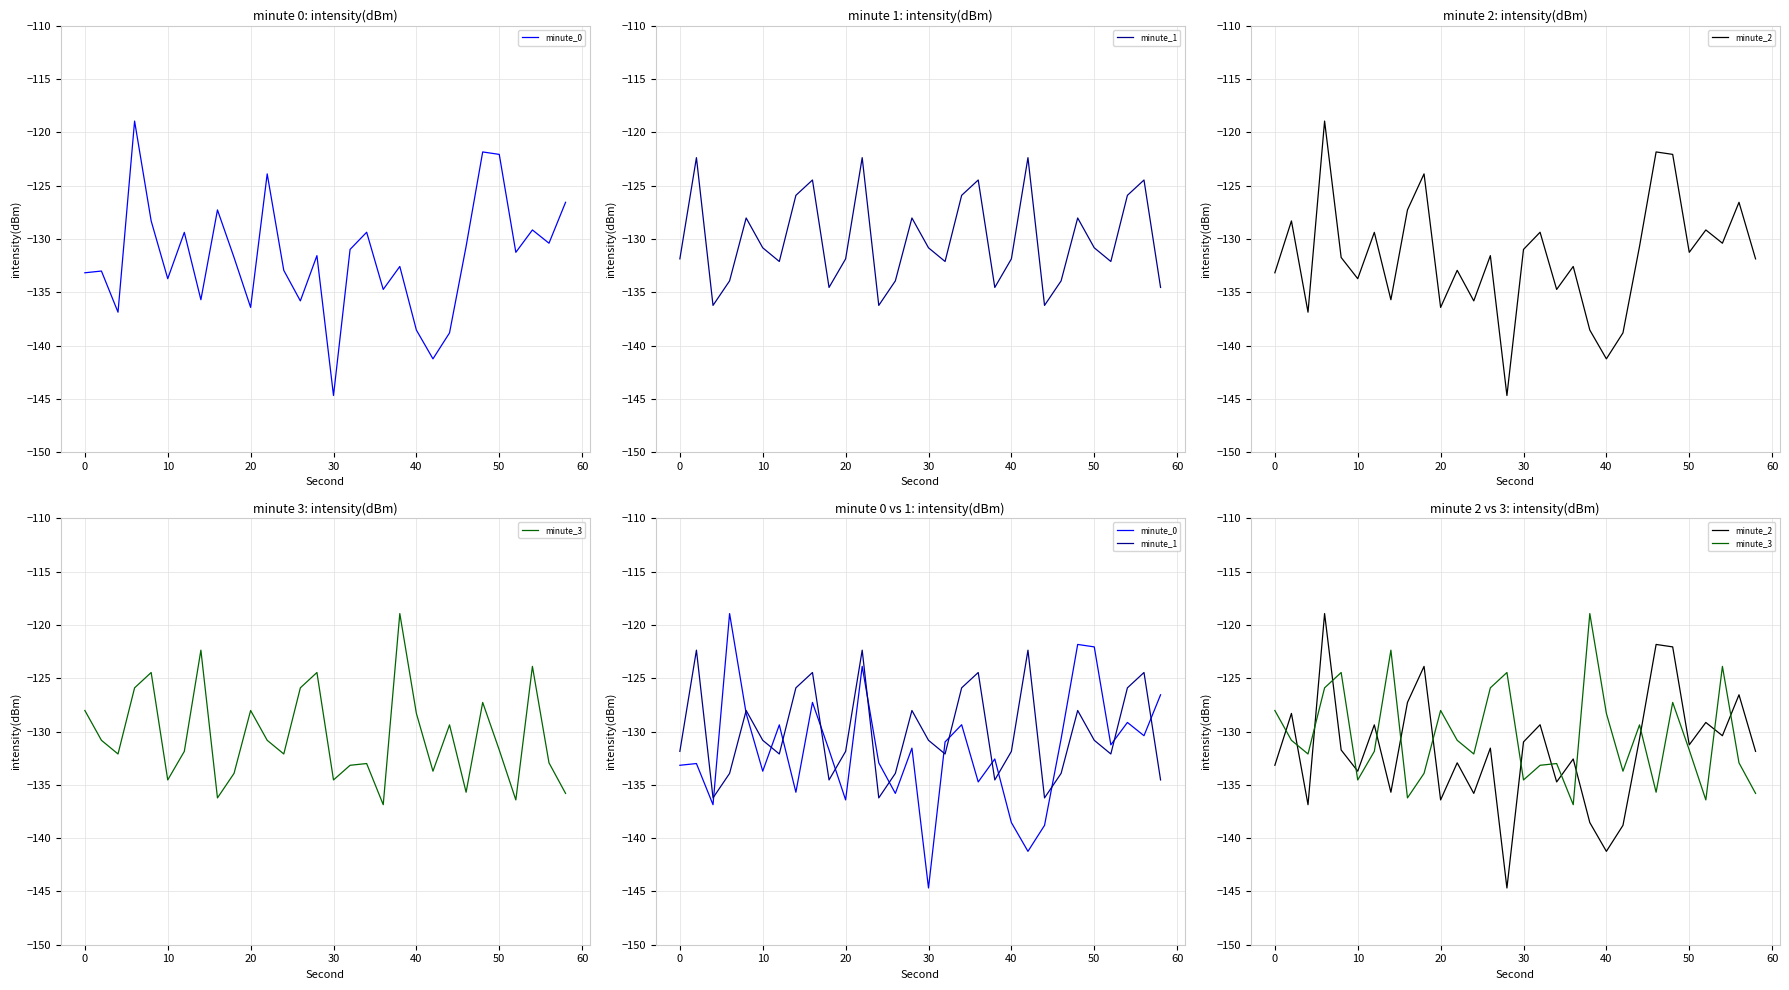

The value of minute_2 at 50 is -131.2. True or false?

True